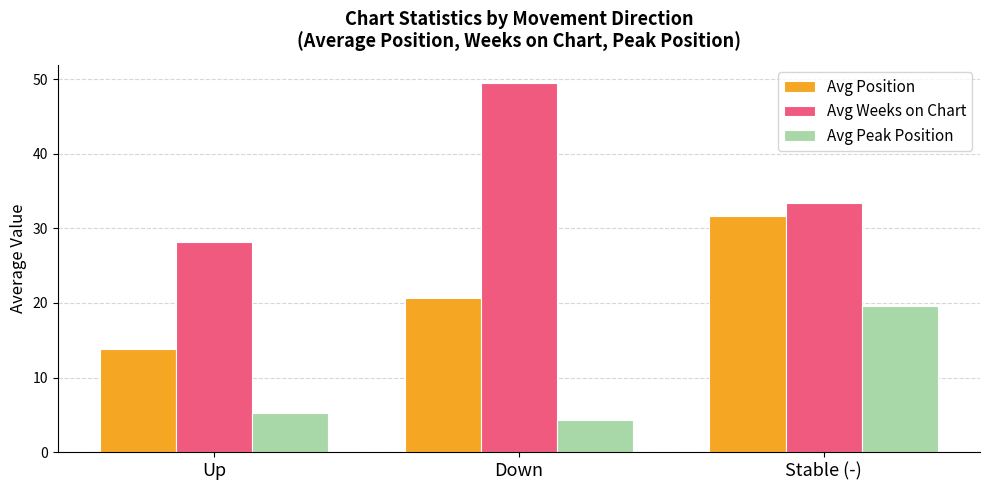

At how many categories does at least one series exceed 17?

3